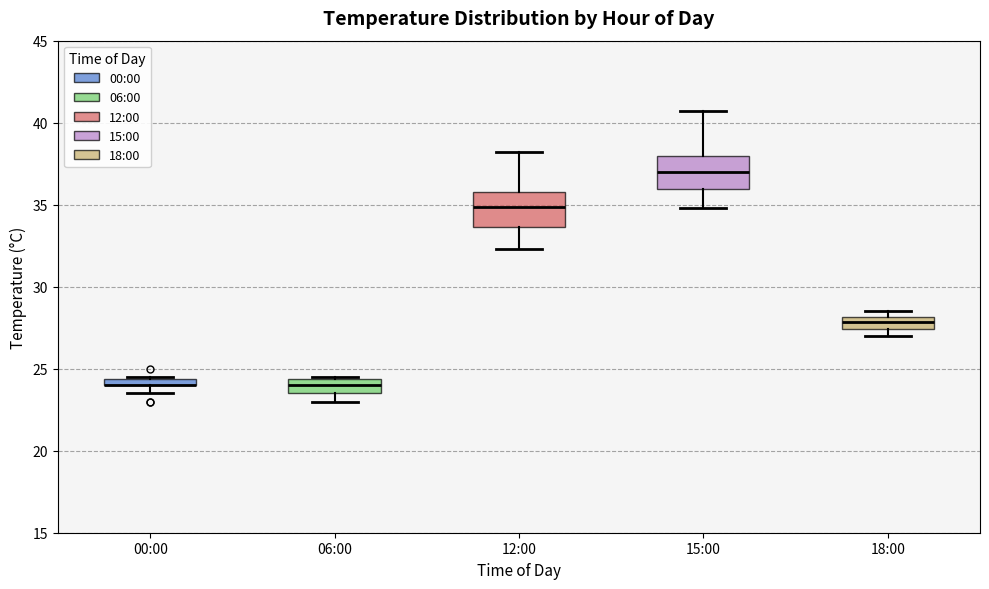

Where is the lower edge of the box for 18:00 on the y-axis? The values are not printed on the chart, so give them approximately, as read against the axis.

27.5